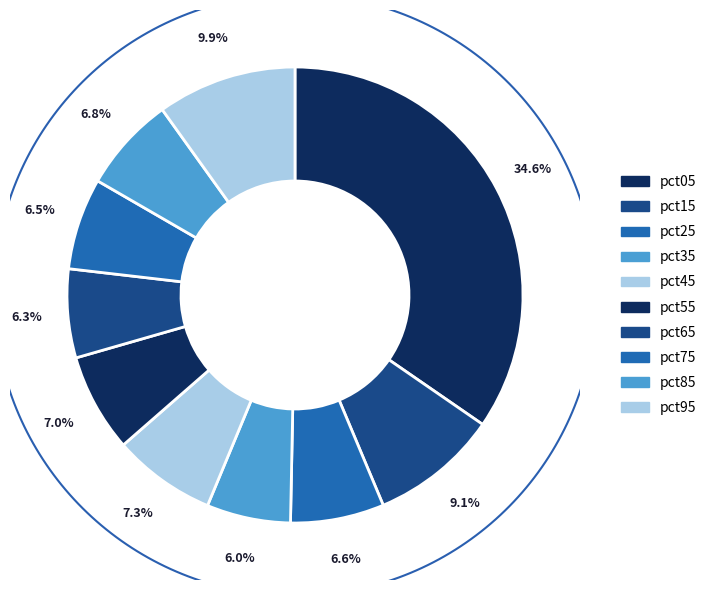

Which category has the smallest portion of the pie?

pct35